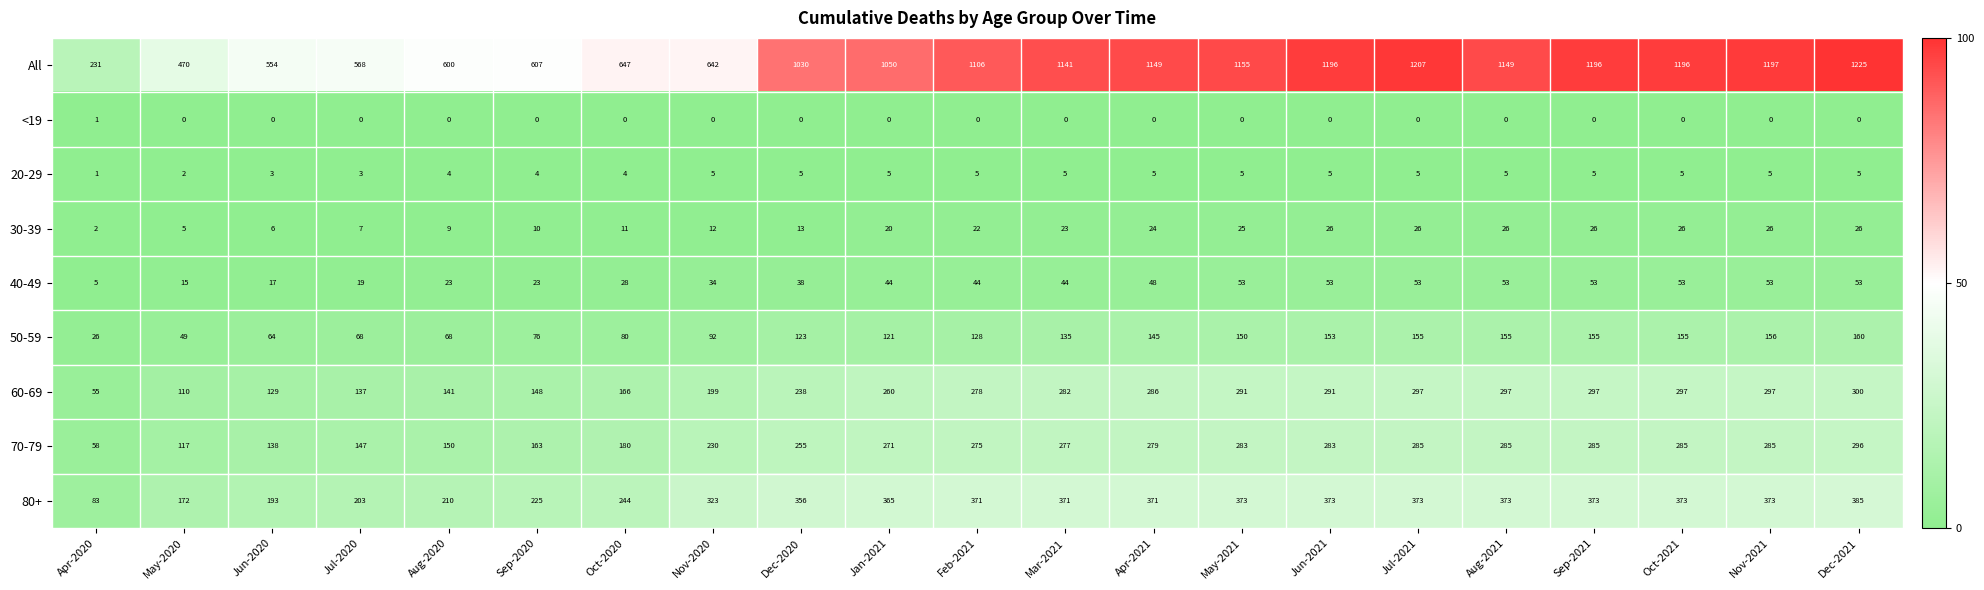

Between Apr-2021 and Jun-2021, which series saw the biggest shift?

All